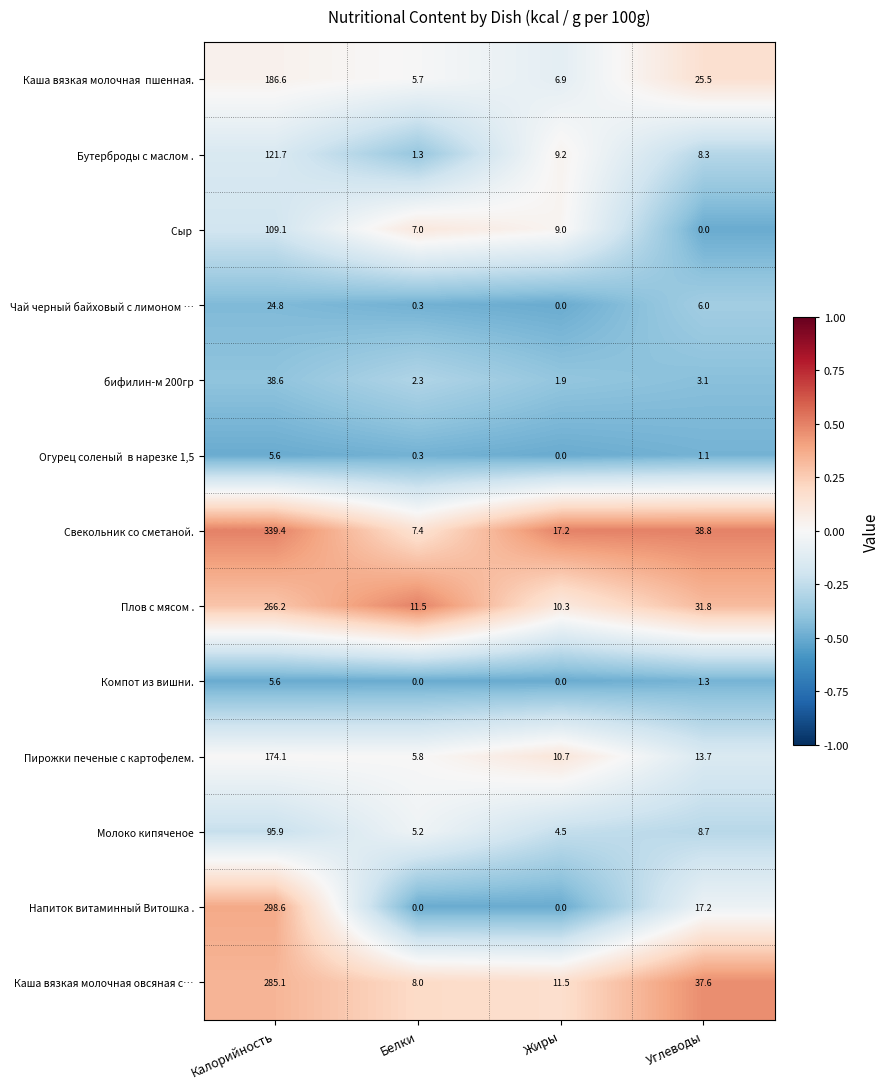

What is the maximum value for Каша вязкая молочная овсяная с…?

285.1